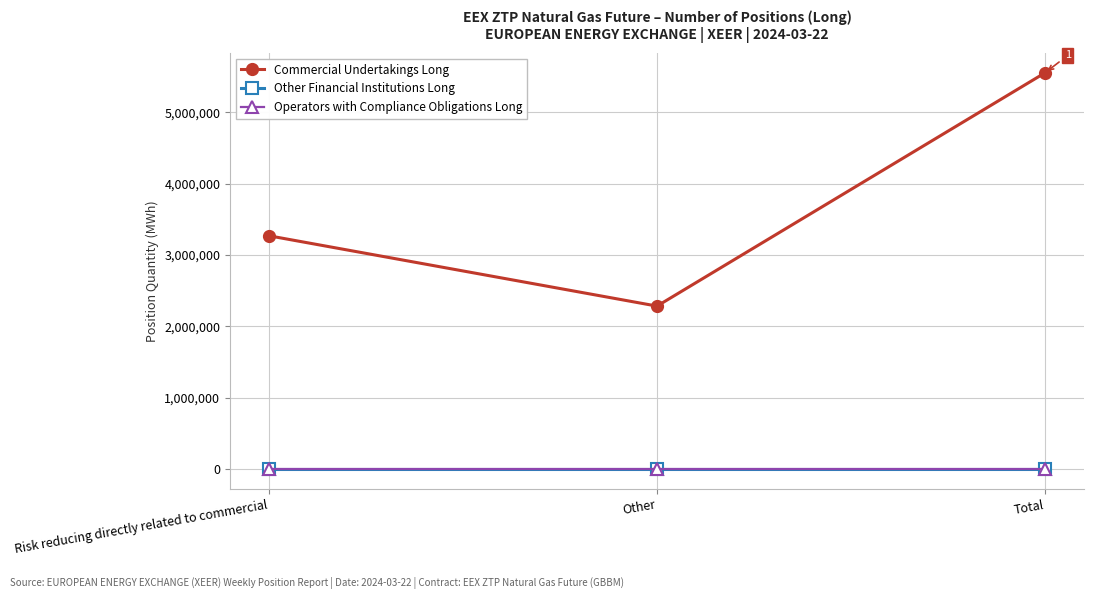

Reading left to right, transcribe all the data shown in this chart.

Commercial Undertakings Long: Risk reducing directly related to commercial=3268800	Other=2283600	Total=5552400
Other Financial Institutions Long: Risk reducing directly related to commercial=0	Other=0	Total=0
Operators with Compliance Obligations Long: Risk reducing directly related to commercial=0	Other=0	Total=0